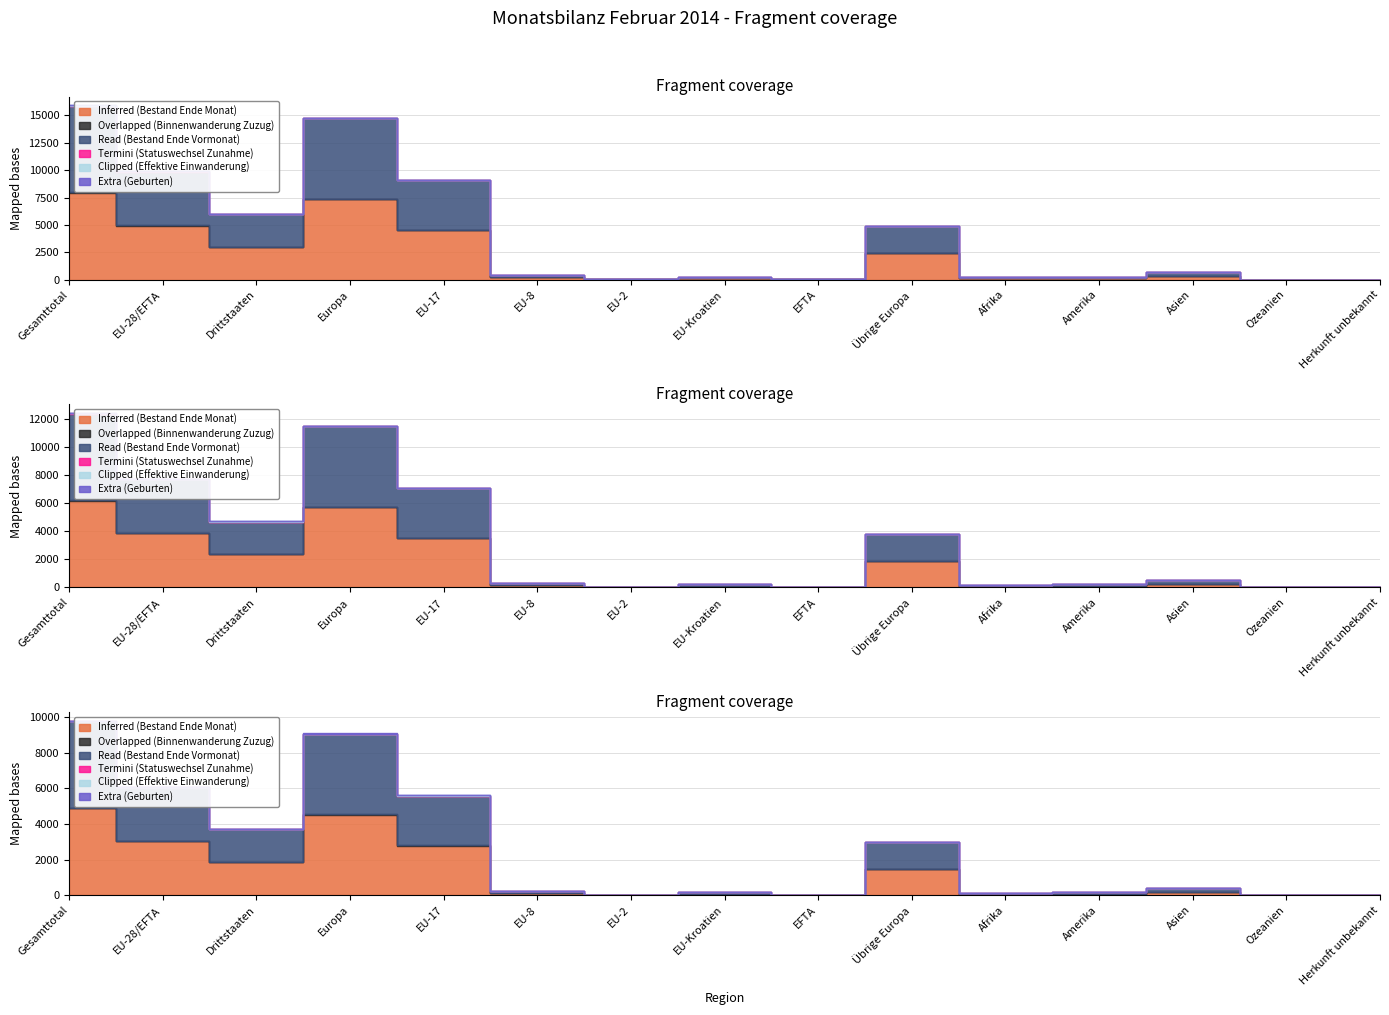

Reading left to right, list all the values displayed in this chart.

Inferred (Bestand Ende Monat): 8661	5377	3284	8036	4949	232	30	148	18	2659	112	152	357	2	2
Overlapped (Binnenwanderung Zuzug): 26	21	5	22	17	4	0	0	0	1	0	4	0	0	0
Read (Bestand Ende Vormonat): 8640	5368	3272	8020	4949	223	30	148	18	2652	110	147	359	2	2
Termini (Statuswechsel Zunahme): 27	25	2	26	20	5	0	0	0	1	0	1	0	0	0
Clipped (Effektive Einwanderung): 15	7	8	12	7	0	0	0	0	5	0	2	1	0	0
Extra (Geburten): 8	2	6	8	2	0	0	0	0	6	0	0	0	0	0